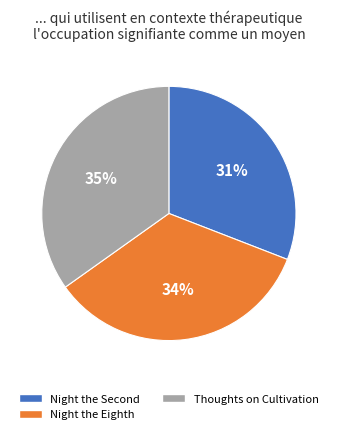

Is it true that Night the Eighth is 45% of the pie?

False